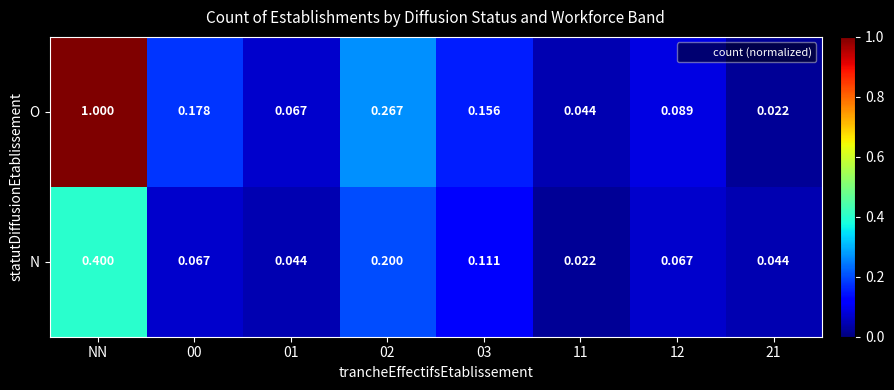

Which series has the largest range (max minus min)?

O